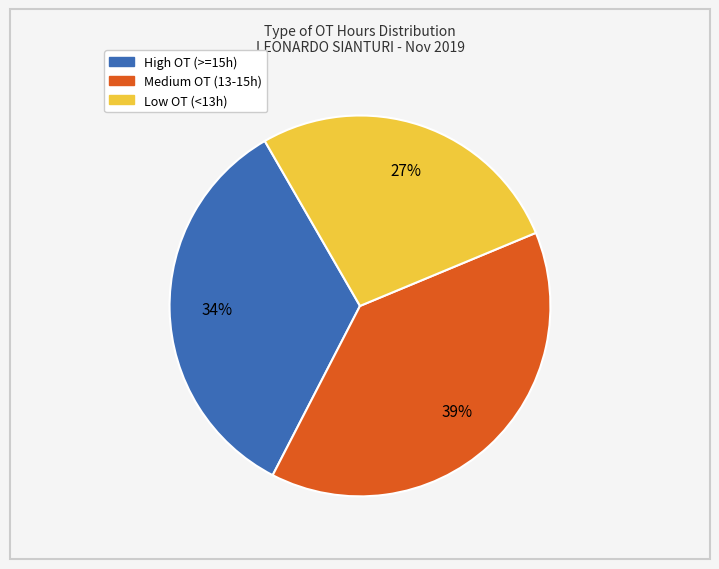

To the nearest percent, what is the average slice percentage?

33%